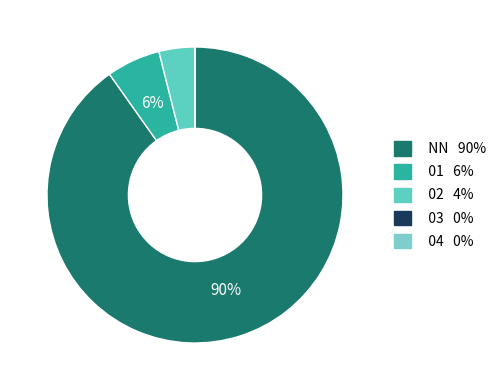

How many slices are in this pie chart?

5